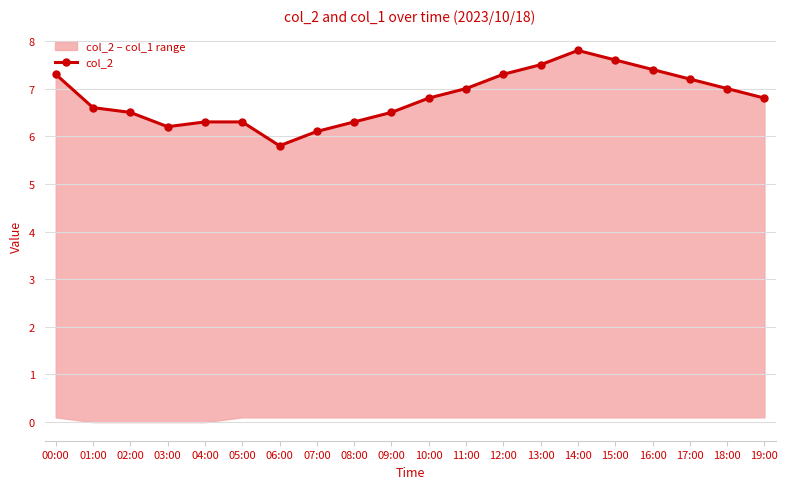

How many data points are above 6?

19